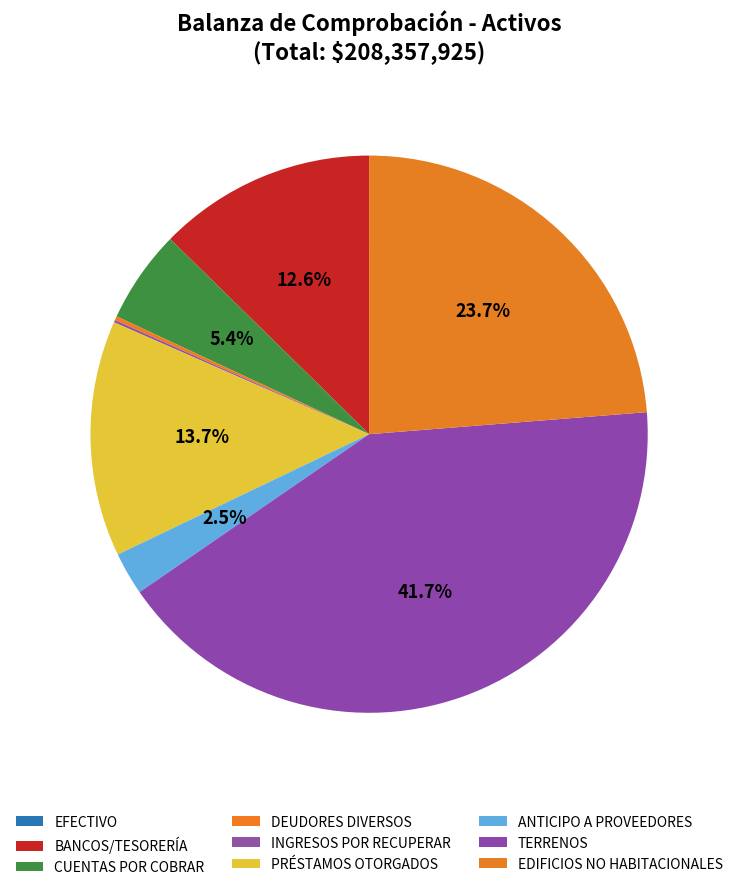

Rank the categories by value from lowest to highest.

EFECTIVO, INGRESOS POR RECUPERAR A CORTO PLAZO, DEUDORES DIVERSOS POR COBRAR A CORTO PLAZO, ANTICIPO A PROVEEDORES POR ADQUISICIÓN, CUENTAS POR COBRAR A CORTO PLAZO, BANCOS/TESORERÍA, PRÉSTAMOS OTORGADOS A CORTO PLAZO, EDIFICIOS NO HABITACIONALES, TERRENOS